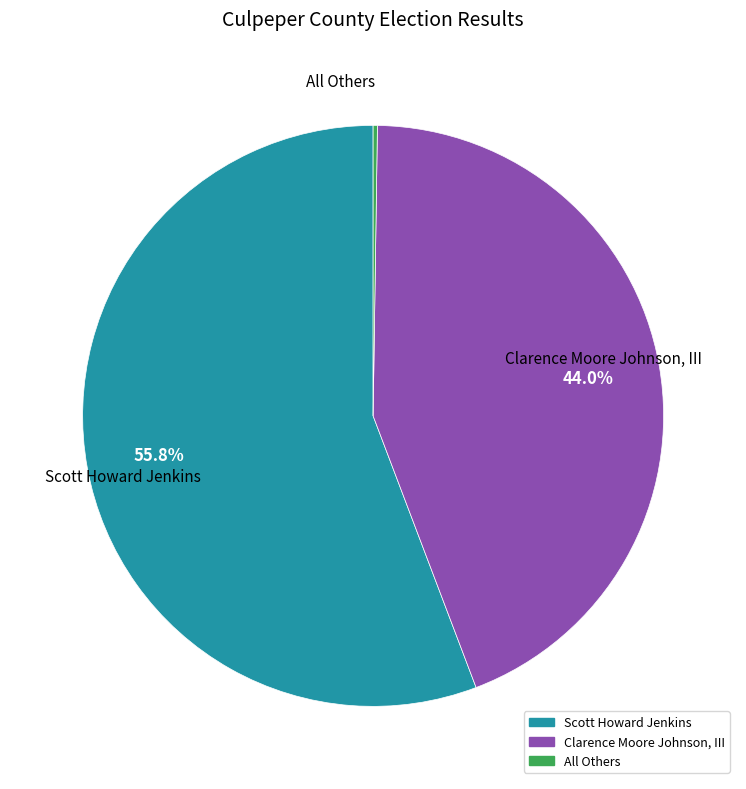

What is the largest slice in the pie chart?

Scott Howard Jenkins